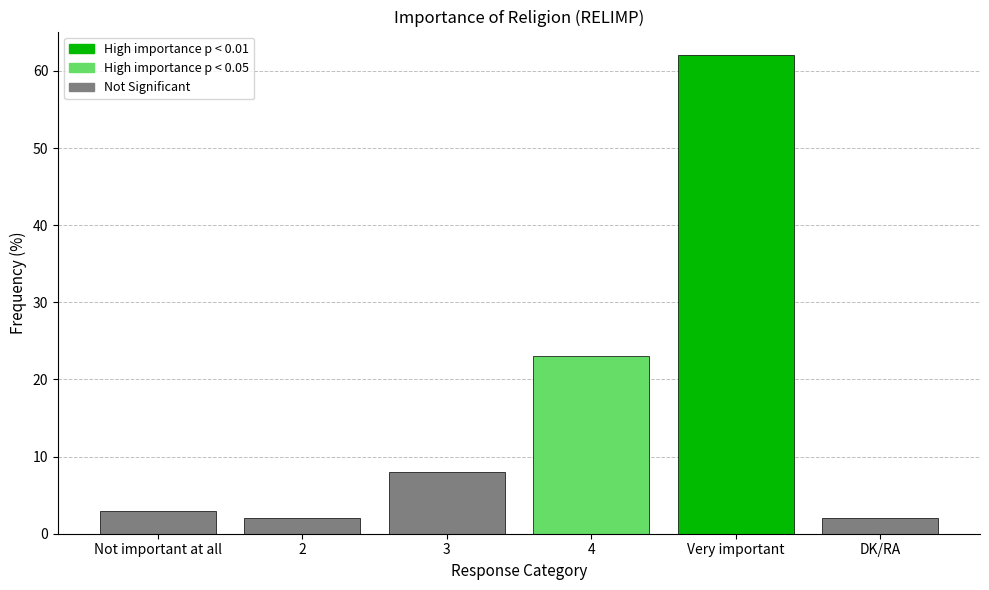

Does the chart contain stacked bars?

No